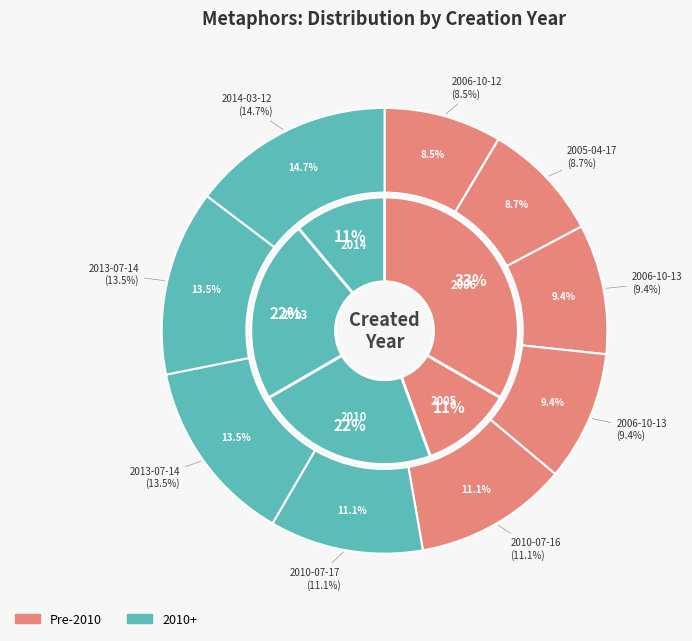

What is the smallest slice in the pie chart?

2006-10-12